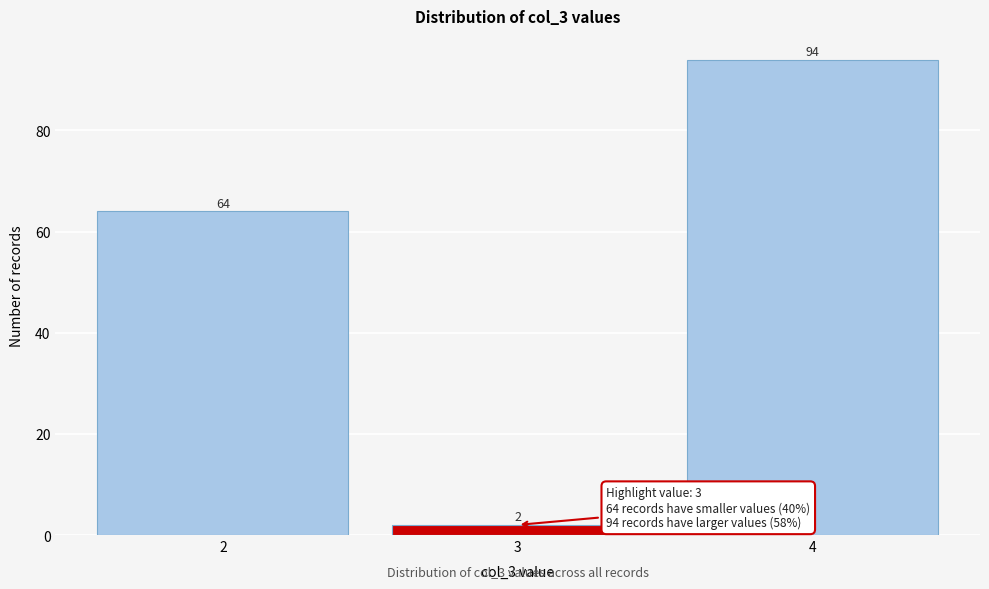

What is the height of the bar covering 2.5 to 3.5 on the x-axis?

2